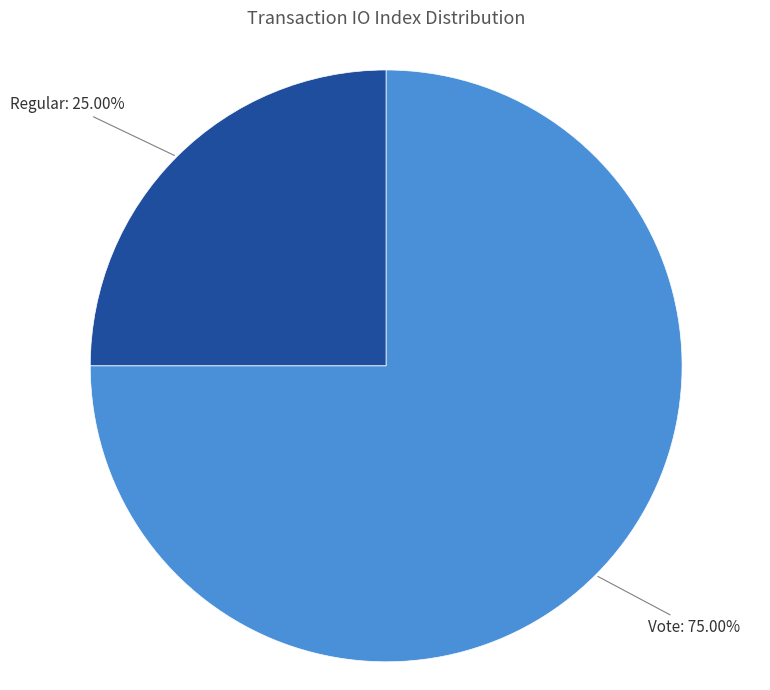

How many slices are in this pie chart?

2